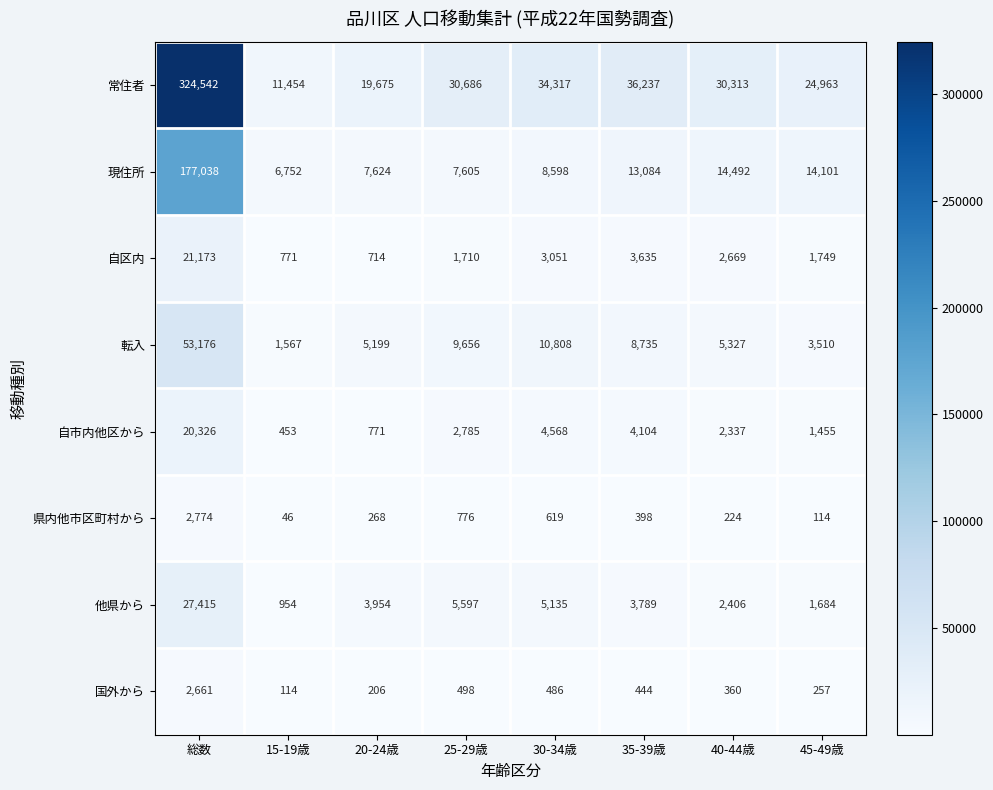

What is the difference between the maximum and minimum values in the 転入 series?

51609